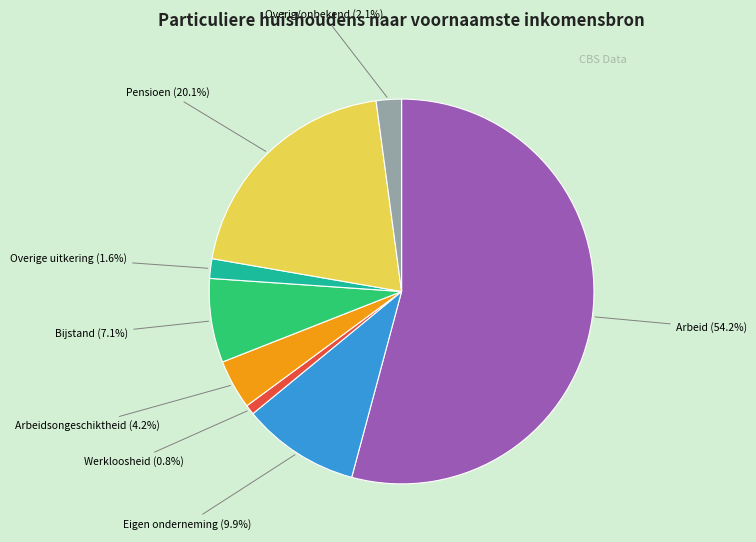

Count the number of slices in the pie.

8